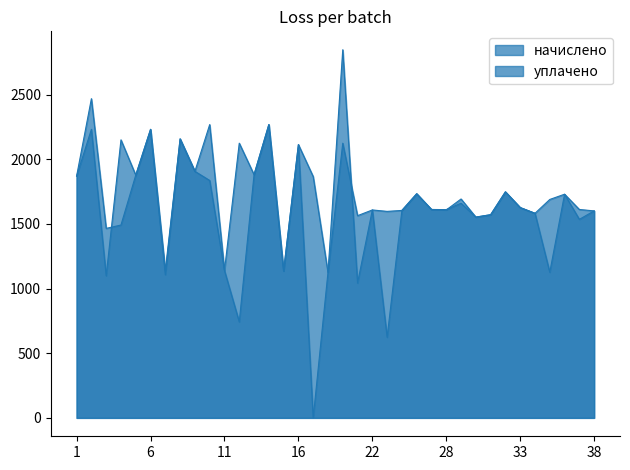

What is the difference between the second highest and second lowest values in the уплачено series?

1844.4